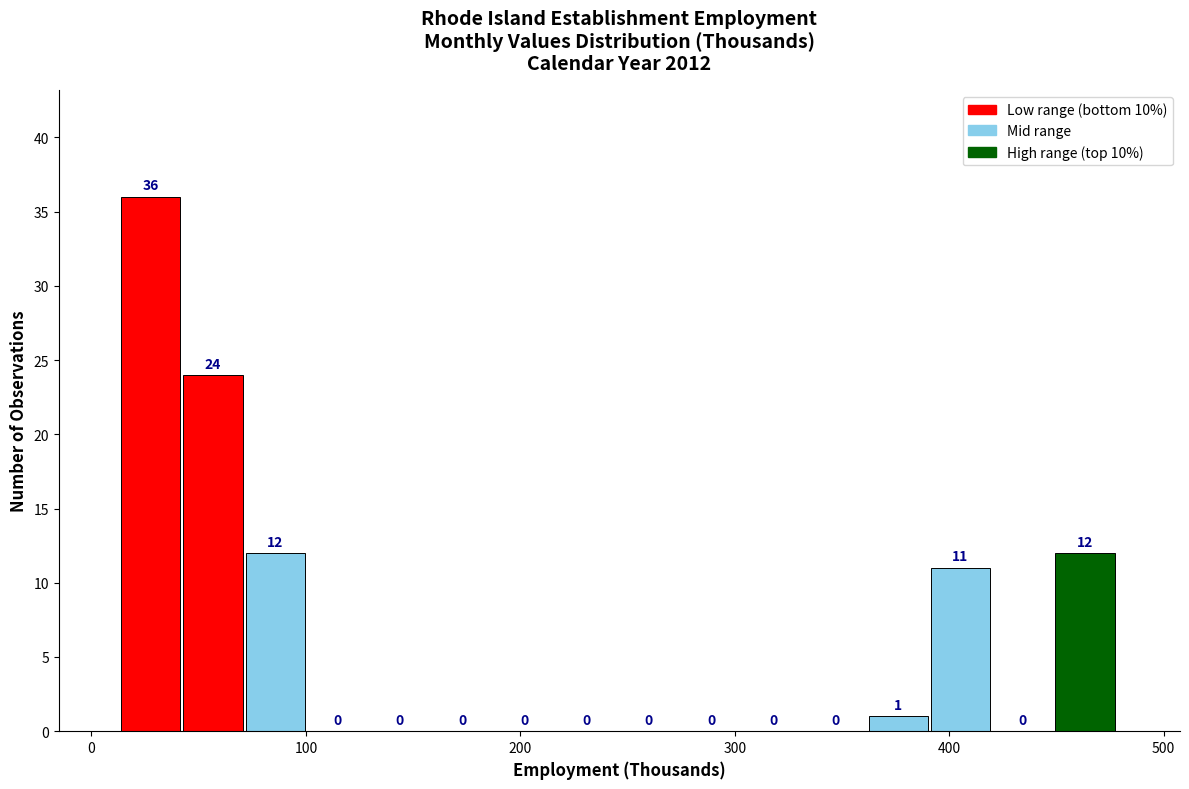

Around what value on the x-axis is the tallest bar? Give the approximate position of its centre, as read against the axis.

30